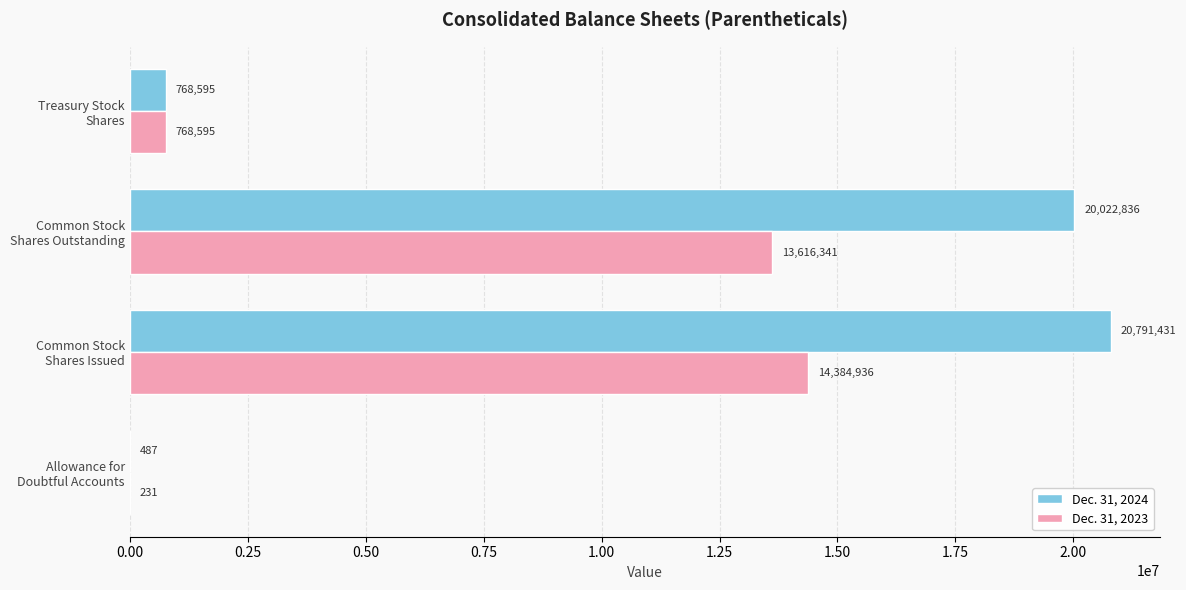

What is the sum of all Dec. 31, 2024 values?

41583349